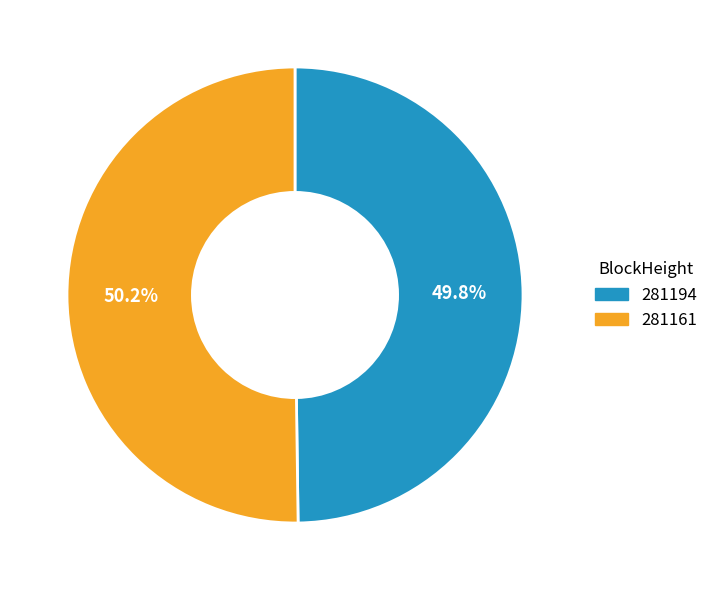

What is the ratio of the value at 281194 to the value at 281161?

1.0